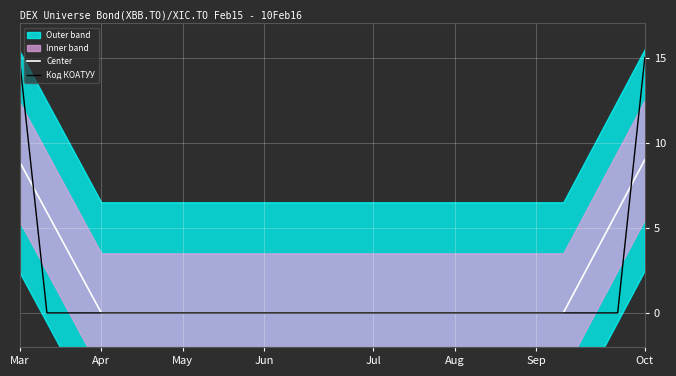

The Center series shows 9.7 at Apr. True or false?

False